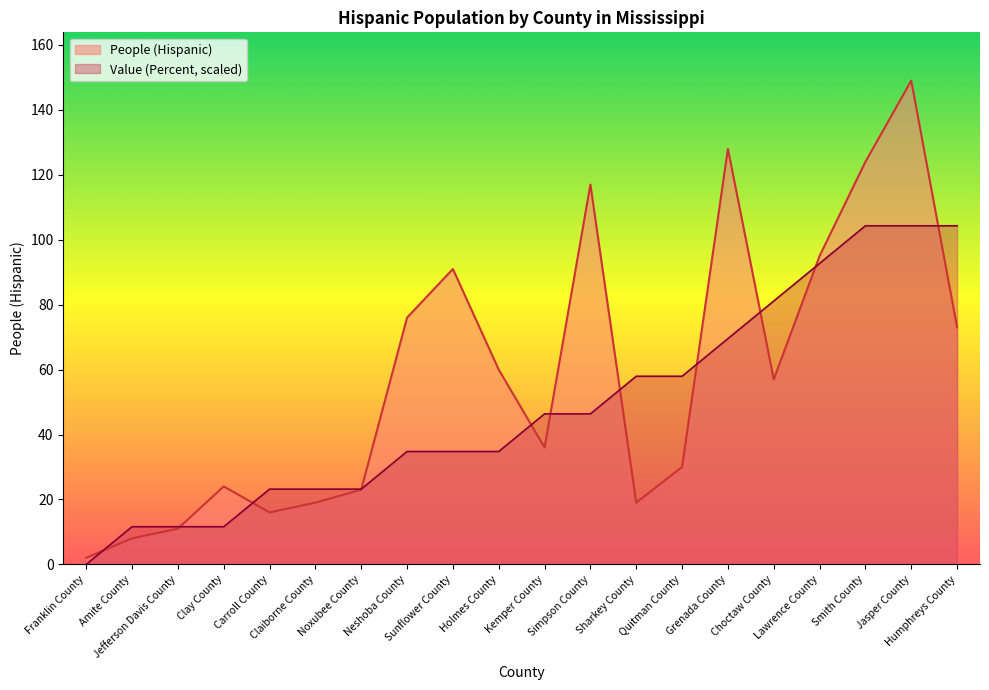

What is the difference between the maximum and minimum values in the Value (Percent) series?

104.3